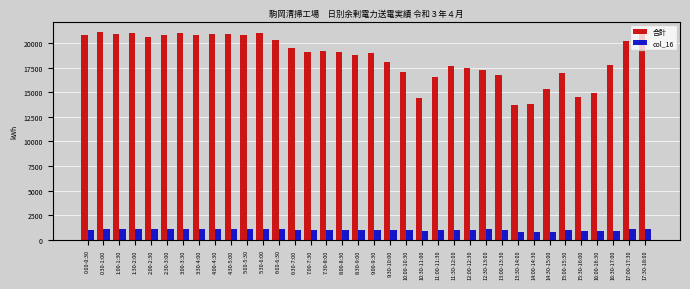

What is the spread (max minus min) of values at 12:00-12:30?

16449